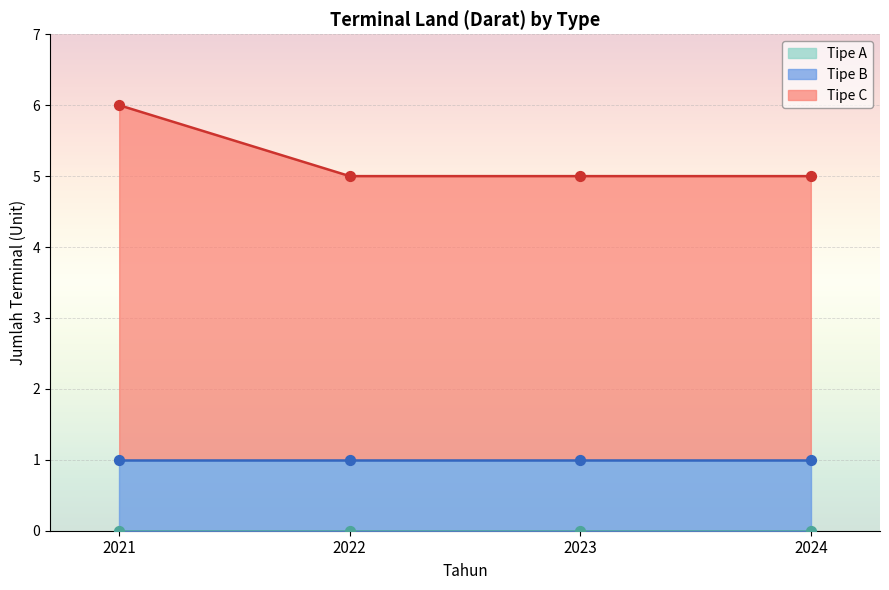

Which series contains the highest Y value?

Tipe C